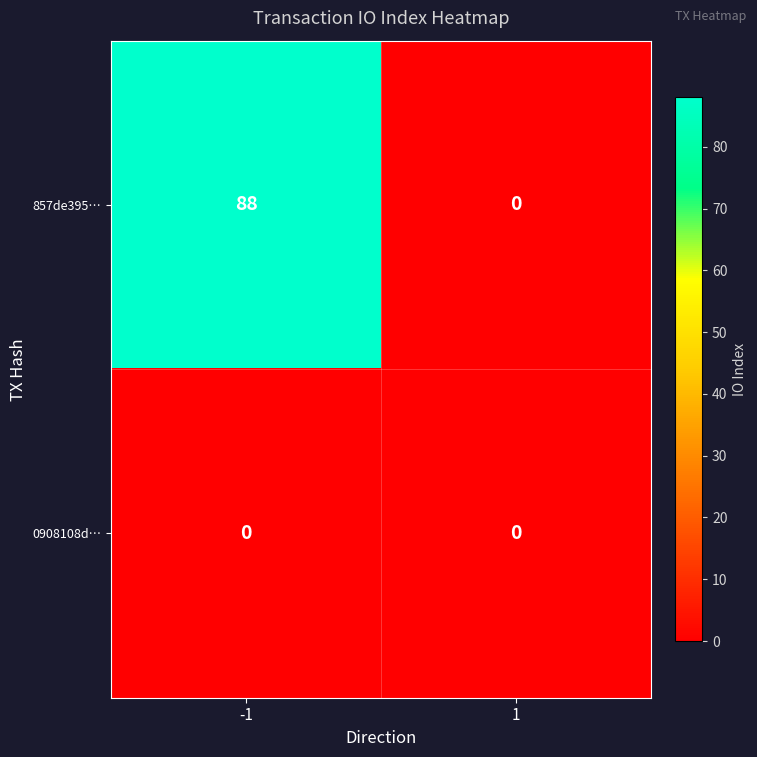

What is the average value of the 857de395… series?

44